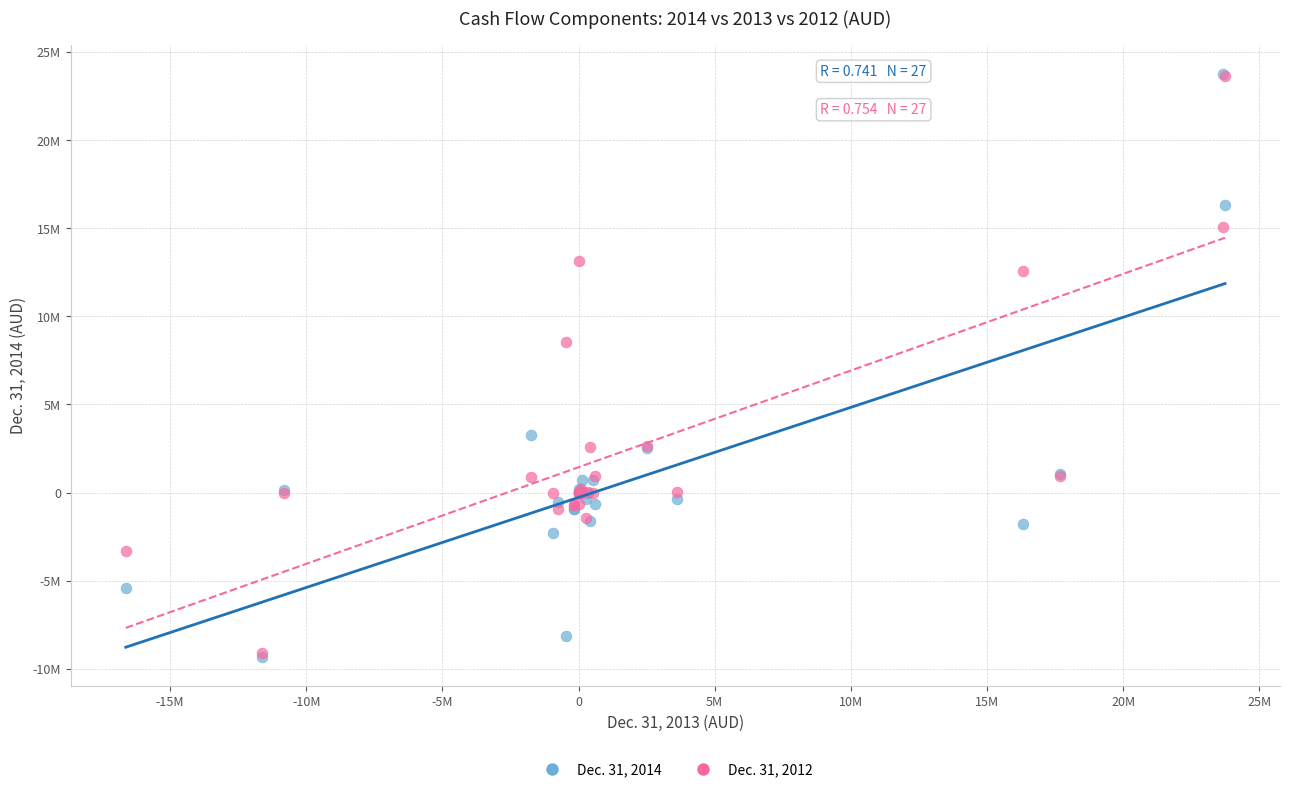

What are all the series names shown in the legend?

Dec. 31, 2014, Dec. 31, 2012